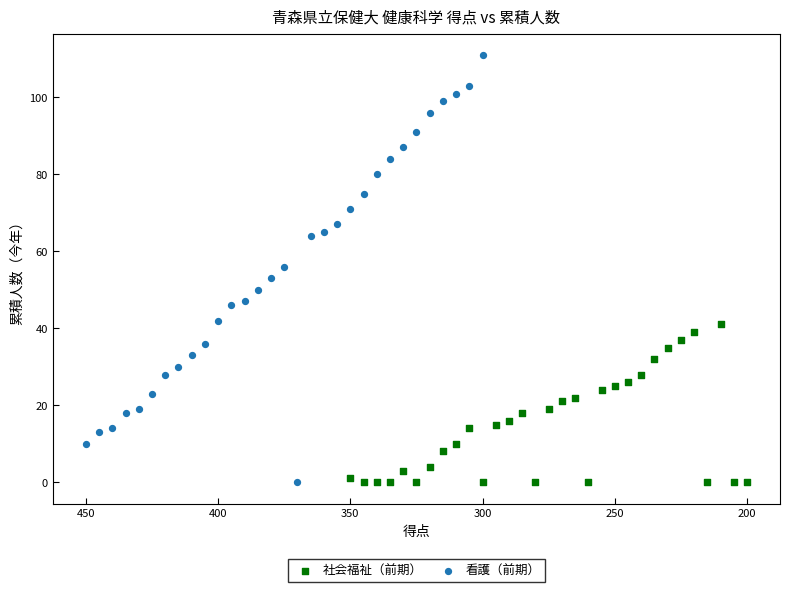

Which series has the largest Y range (max minus min)?

看護（前期）